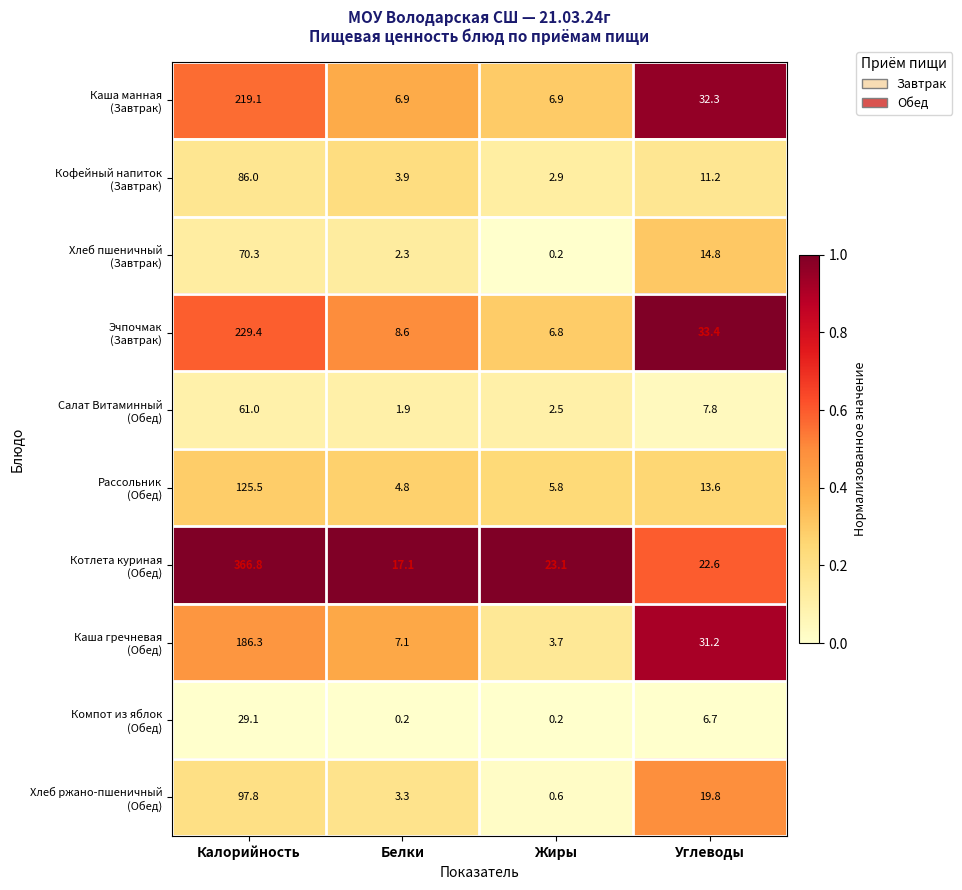

What is the total value across all series at Белки?

56.1